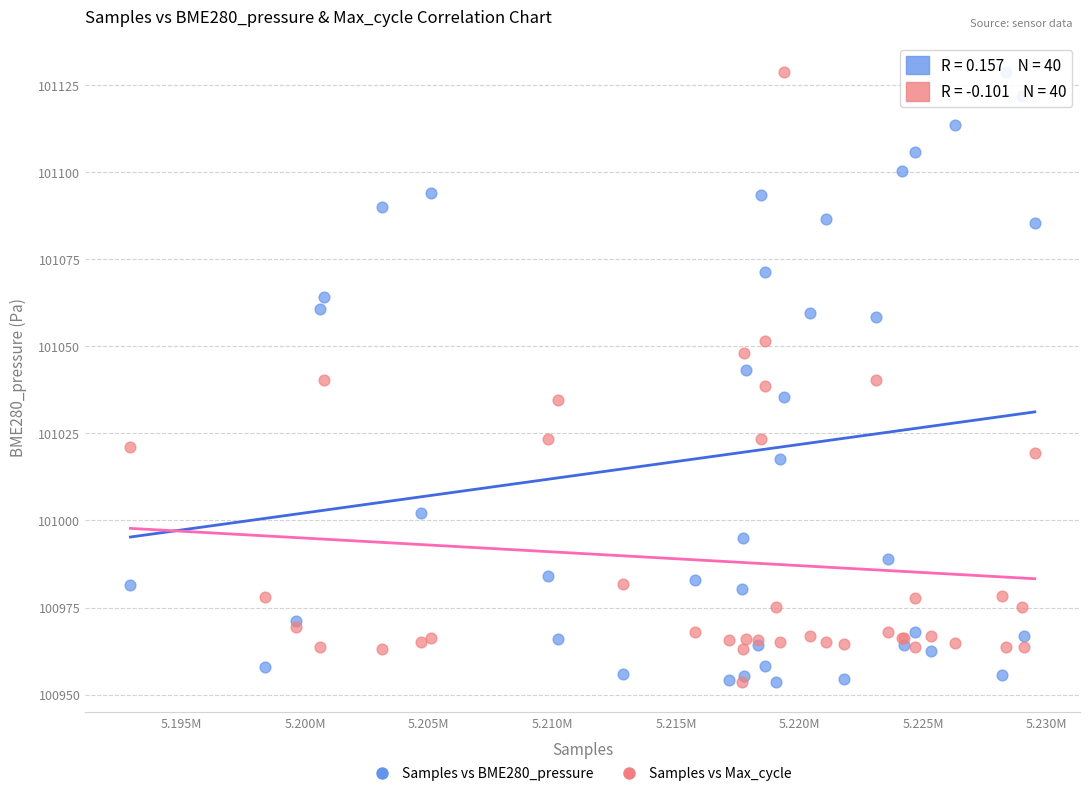

What are all the series names shown in the legend?

Samples vs BME280_pressure, Samples vs Max_cycle